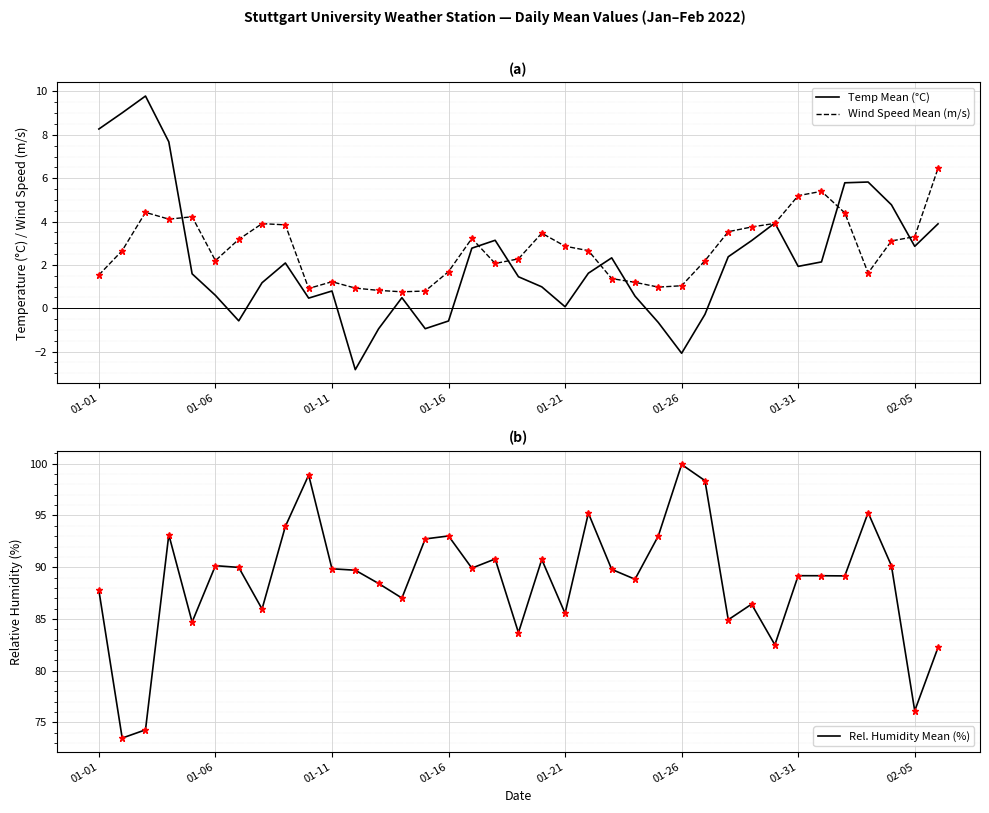

What is the value of the Rel. Humidity Mean (%) point at the 15th from the left?

92.7